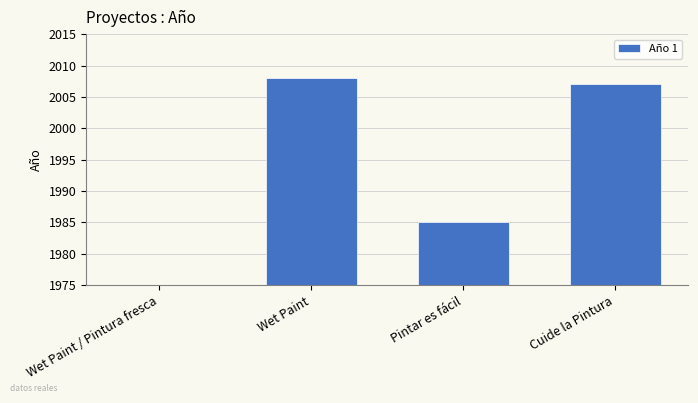

Read the value at Cuide la Pintura, to the nearest 10.

2010